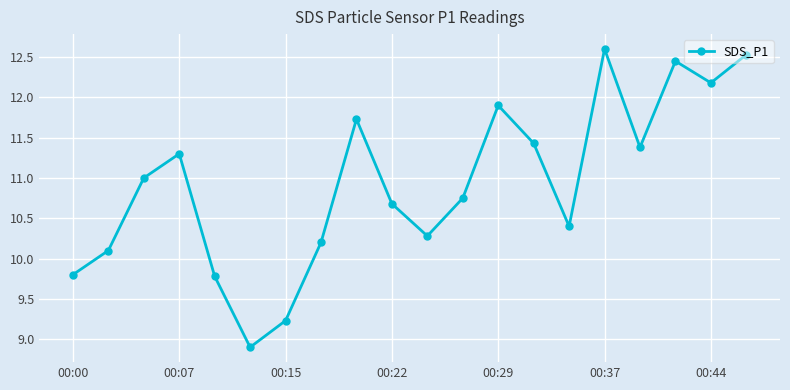

What is the value of the 6th point from the left?

8.9